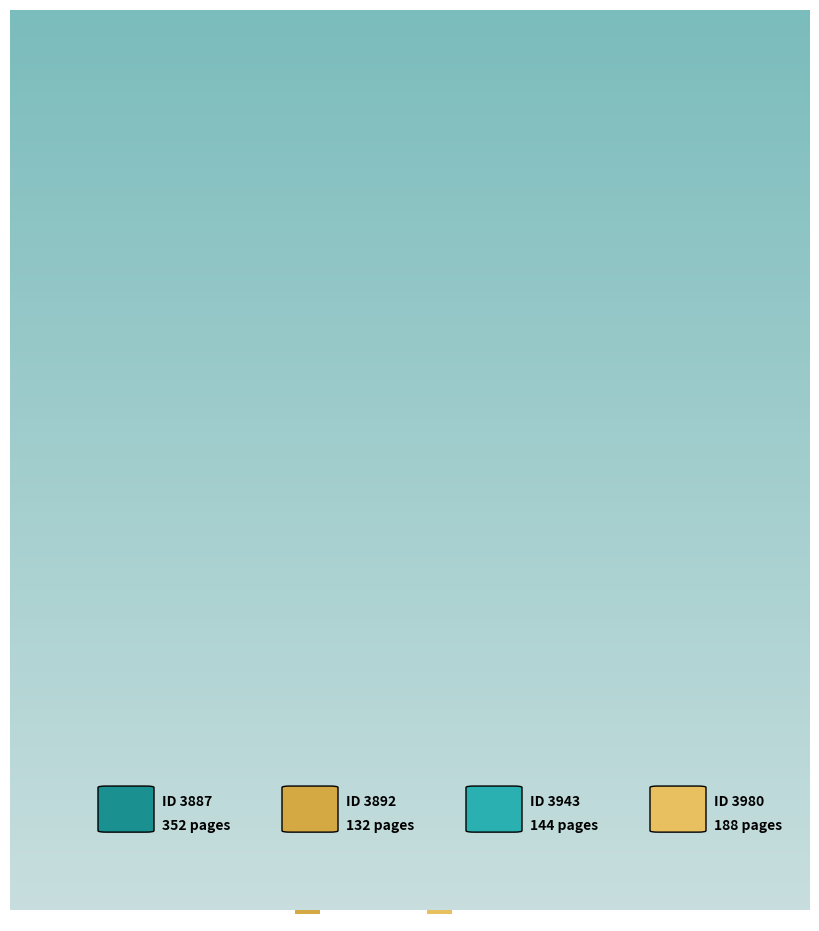

Does any single category account for the majority?

No